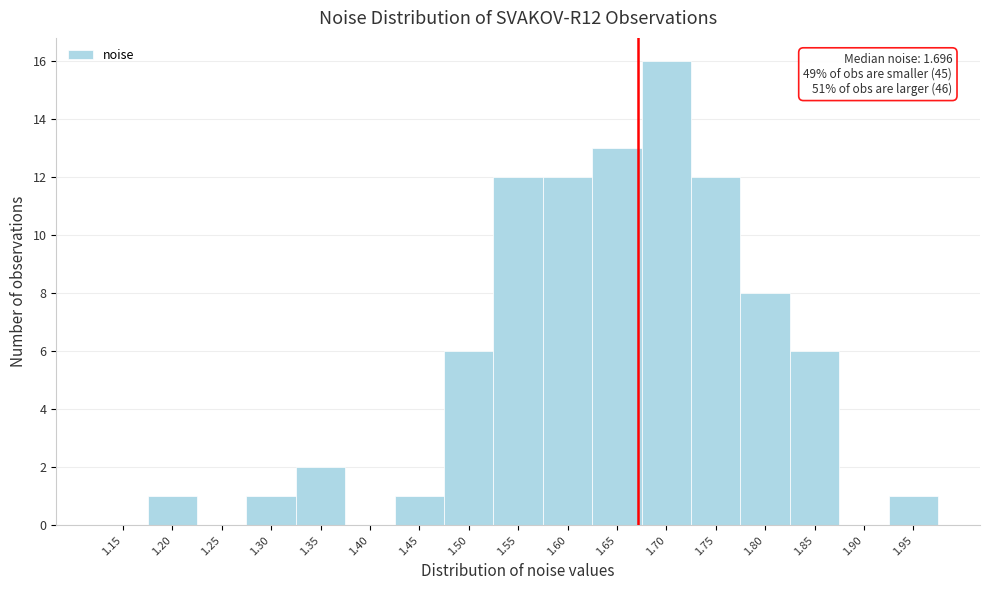

Reading right to left, what are all the values shown in this chart?

1.95=1	1.90=0	1.85=6	1.80=8	1.75=12	1.70=16	1.65=13	1.60=12	1.55=12	1.50=6	1.45=1	1.40=0	1.35=2	1.30=1	1.25=0	1.20=1	1.15=0